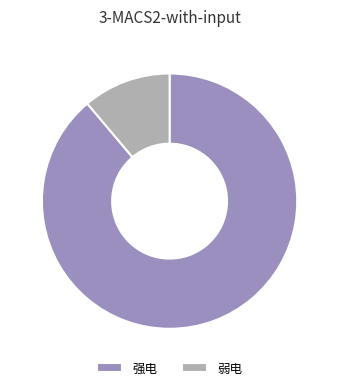

Which has a higher value, 强电 or 弱电?

强电